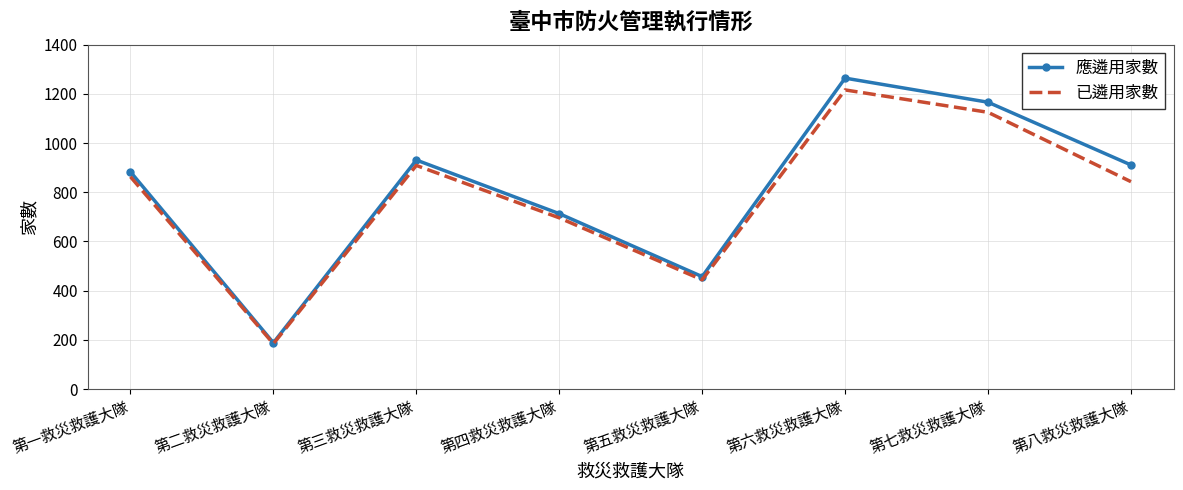

Is it true that 已遴用家數 equals 843 at 第八救災救護大隊?

True